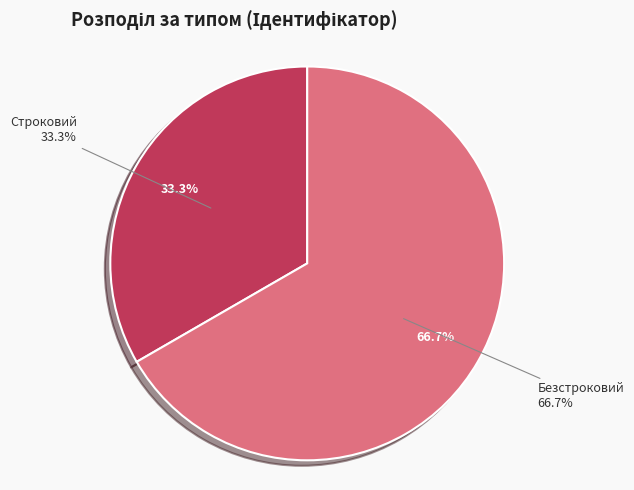

True or false: Безстроковий accounts for 76% of the total.

False